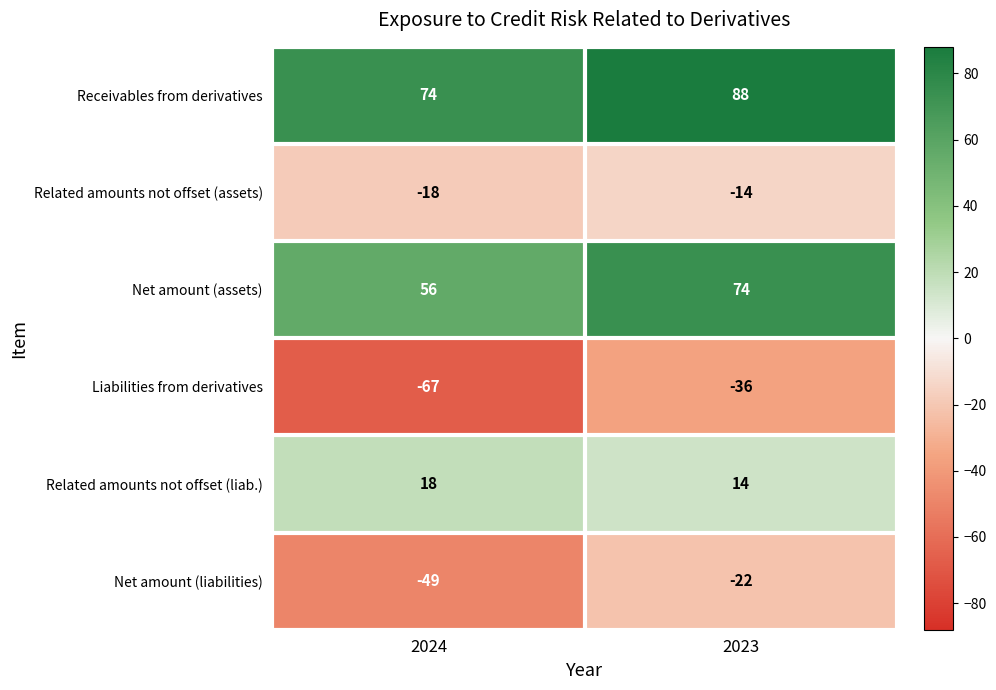

Between 2024 and 2023, which series saw the biggest shift?

Liabilities from derivatives